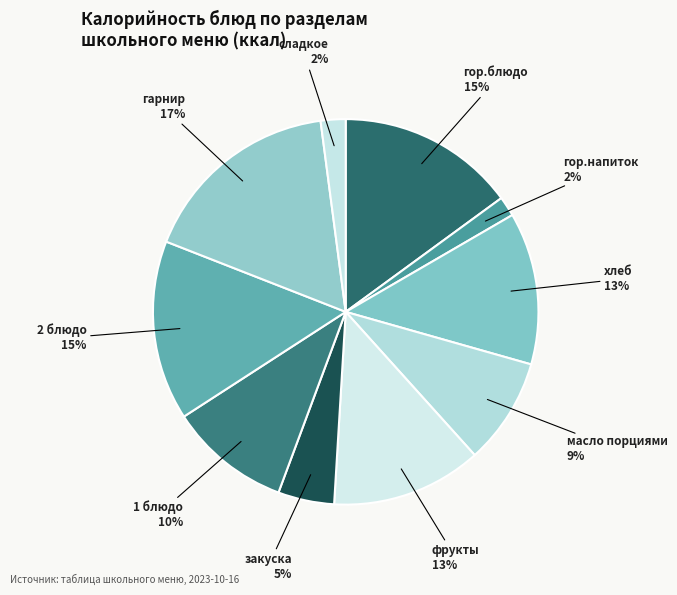

How many slices are in this pie chart?

10